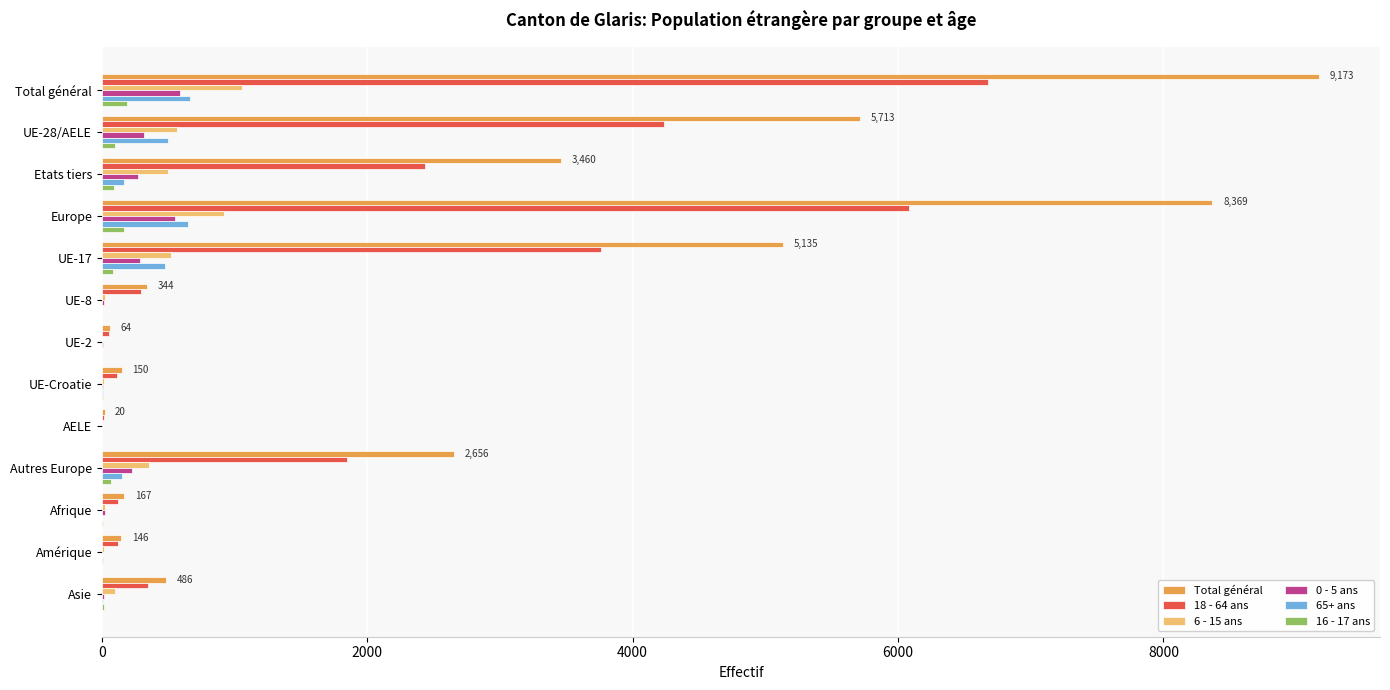

Between Etats tiers and Europe, which series saw the biggest shift?

Total général